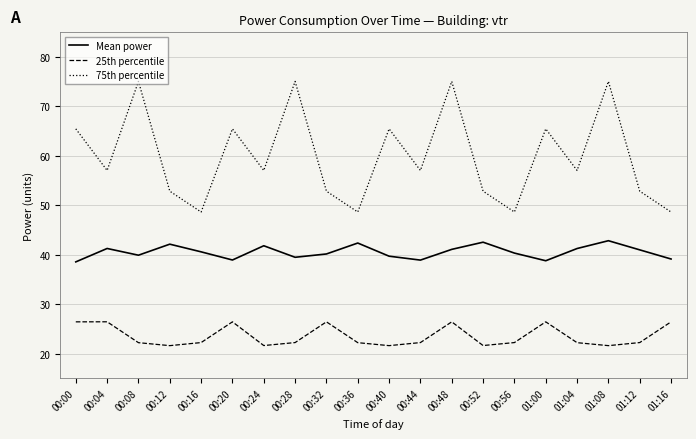

What is the spread (max minus min) of values at 00:36?

26.4